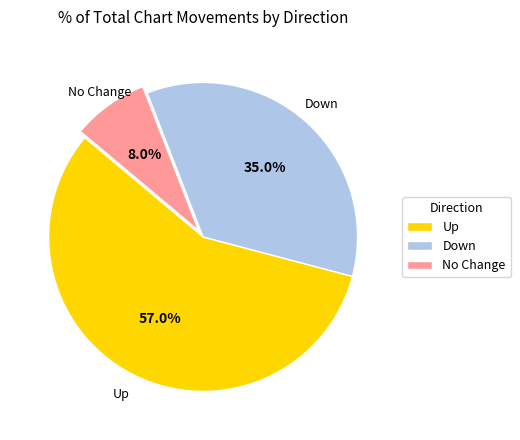

Which slice represents more than half of the pie?

Up